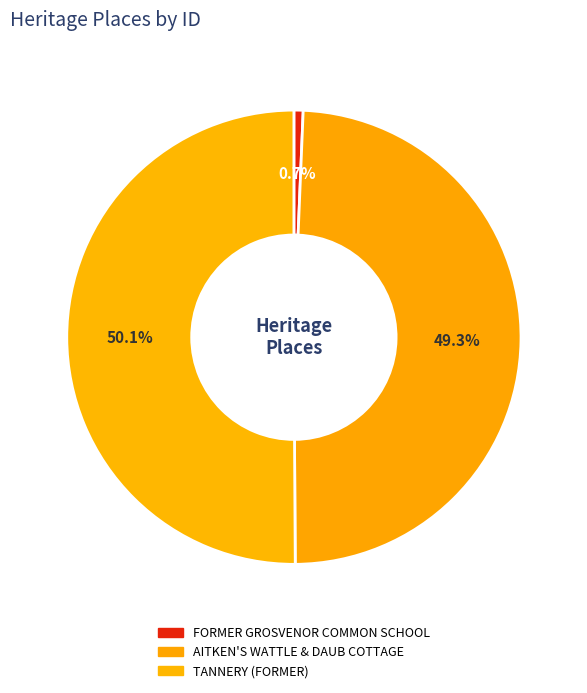

What is the largest slice in the pie chart?

TANNERY (FORMER)